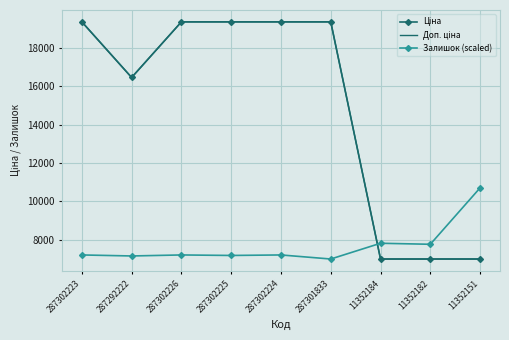

At which category is the sum across all series the highest?

287302223